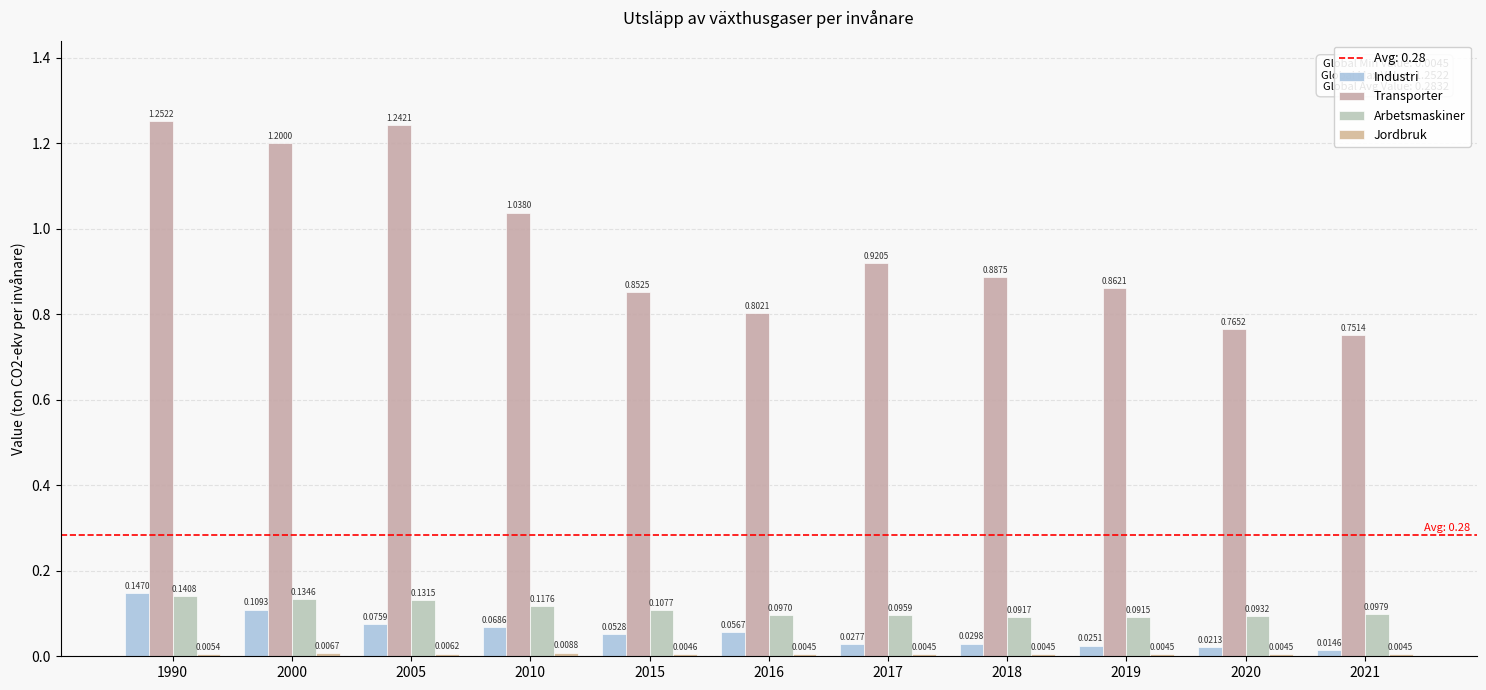

At which label does Jordbruk reach its peak?

2010